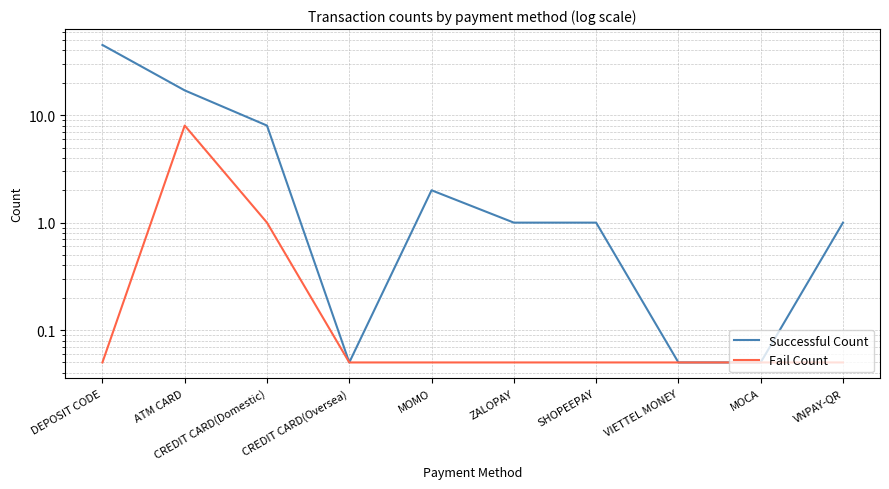

What is the minimum value for Fail Count?

0.1